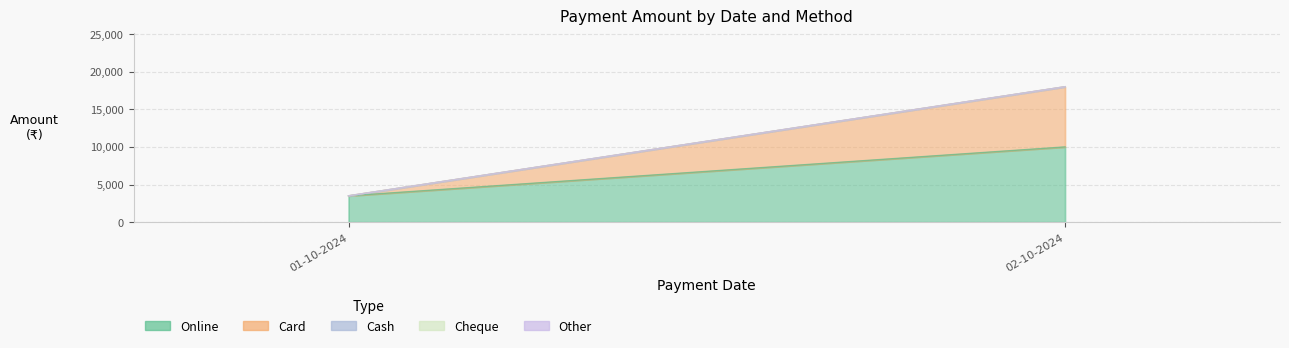

What is the label of the 2nd point from the left?

02-10-2024